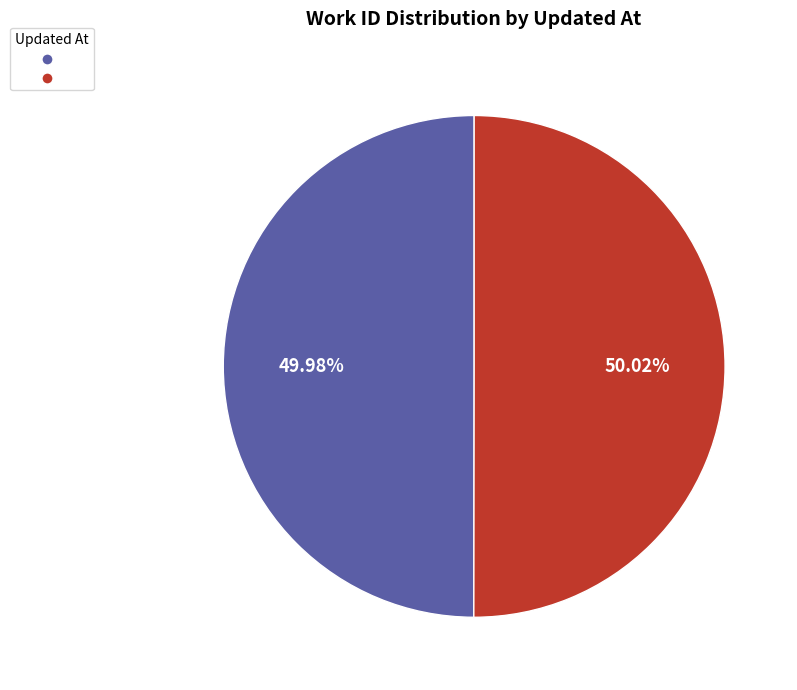

Is there a majority slice in this chart?

Yes